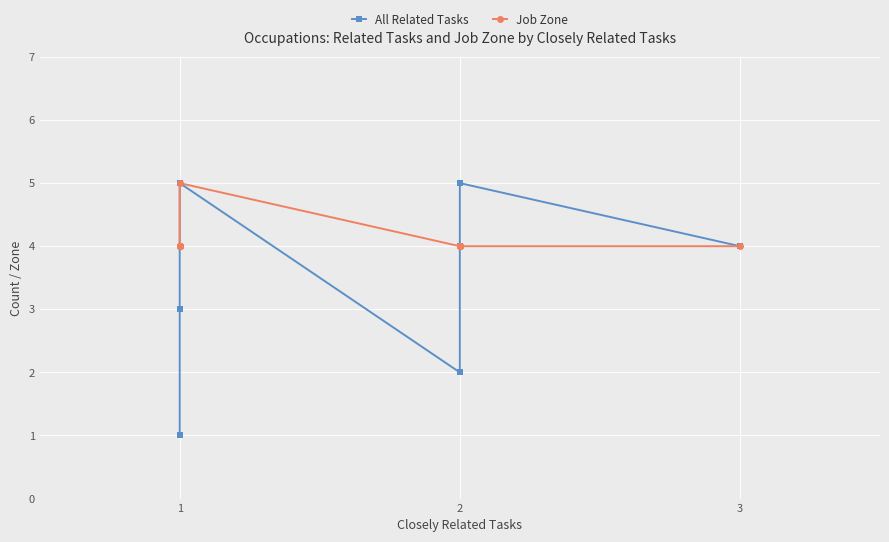

True or false: All Related Tasks and Job Zone intersect in this chart.

False